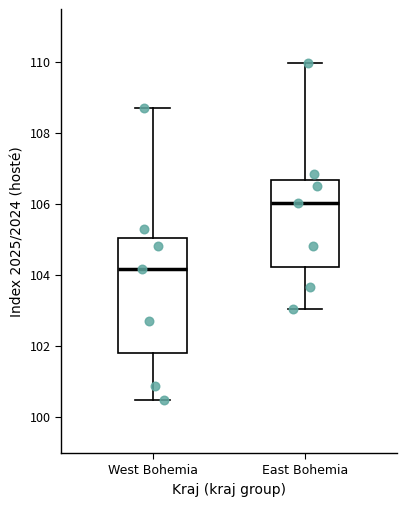

Reading left to right, transcribe this box plot: for each box, give where its median line is, the range the box spans, and where its two whiskers end, as read against the y-axis. The values are not printed on the chart, so give them approximately, as read against the axis.

West Bohemia: median 104.2, box 101.8 to 105.0, whiskers 100.4 to 108.6
East Bohemia: median 106.0, box 104.2 to 106.6, whiskers 103.0 to 110.0